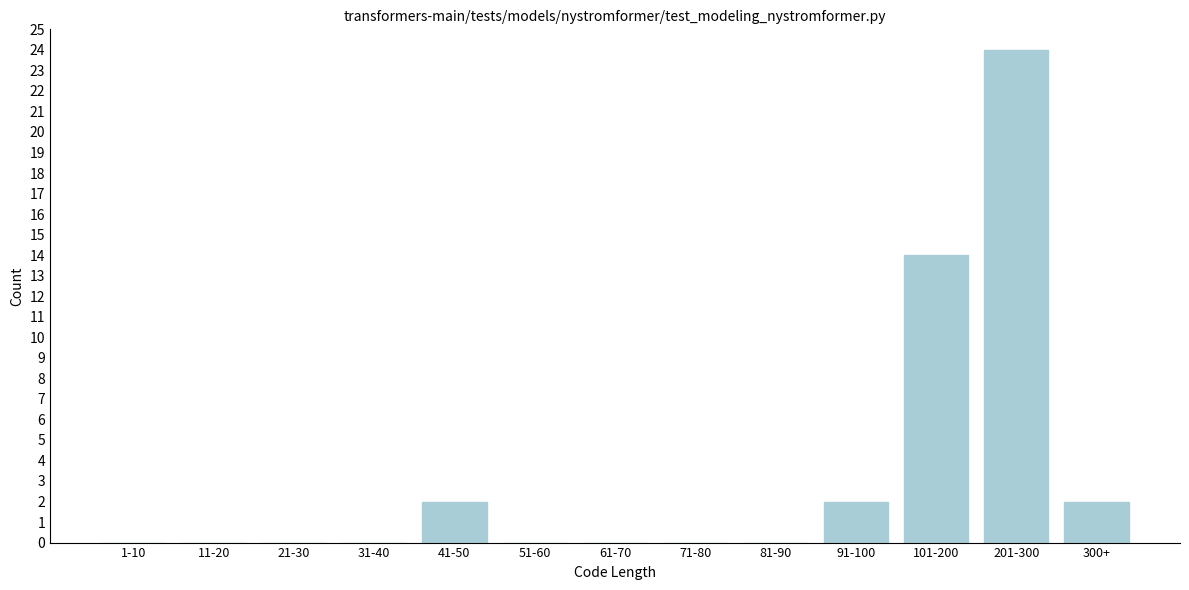

Reading left to right, what are all the values shown in this chart?

1-10=0	11-20=0	21-30=0	31-40=0	41-50=2	51-60=0	61-70=0	71-80=0	81-90=0	91-100=2	101-200=14	201-300=24	300+=2